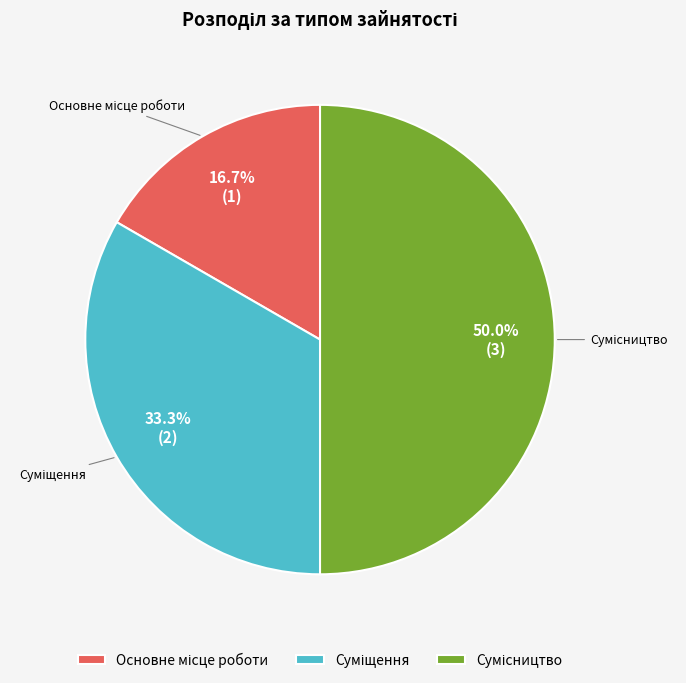

True or false: Суміщення accounts for 33% of the total.

True